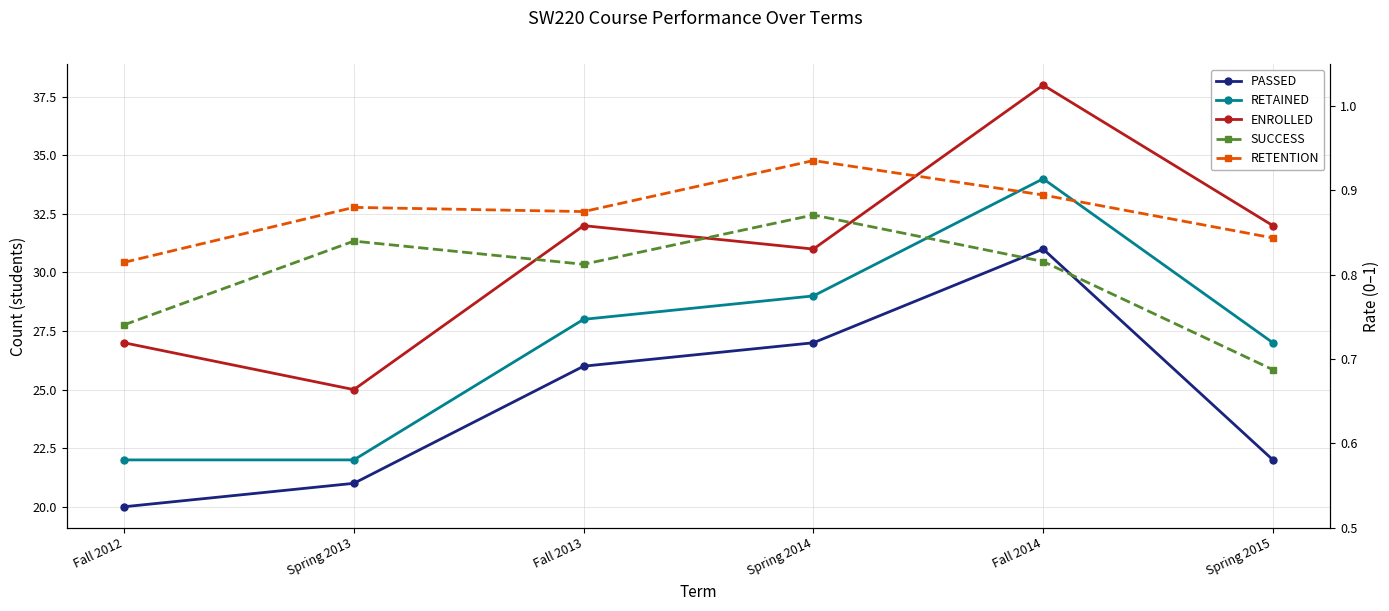

The RETENTION series shows 0.8 at Fall 2012. True or false?

True